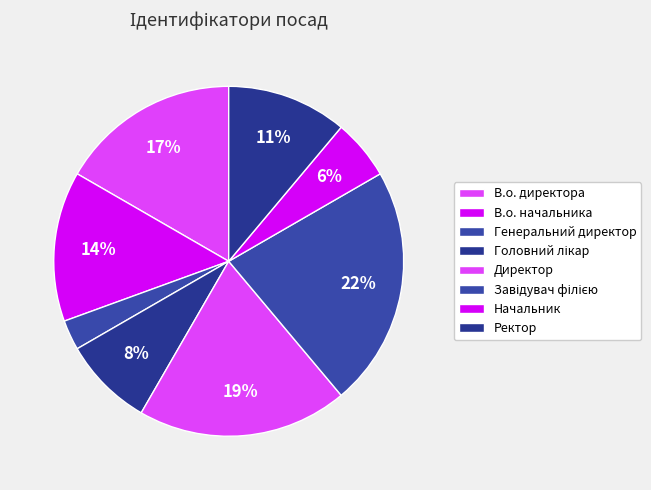

What percentage is the В.о. начальника slice, to the nearest percent?

14%